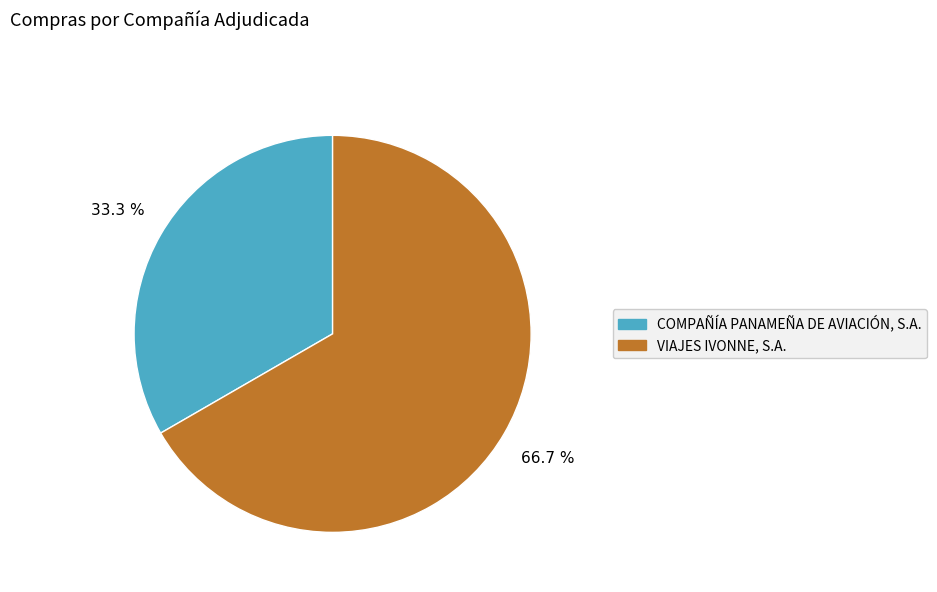

What percentage do VIAJES IVONNE, S.A. and COMPAÑÍA PANAMEÑA DE AVIACIÓN, S.A. together represent?

100.0%